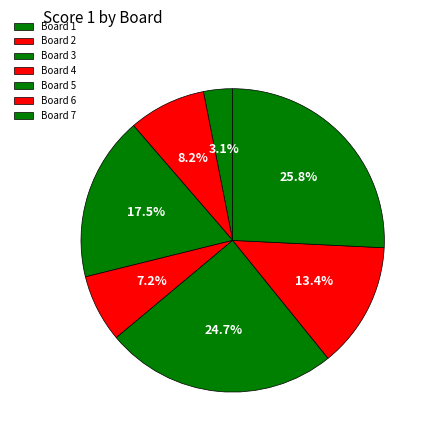

To the nearest percent, what is the average slice percentage?

14%